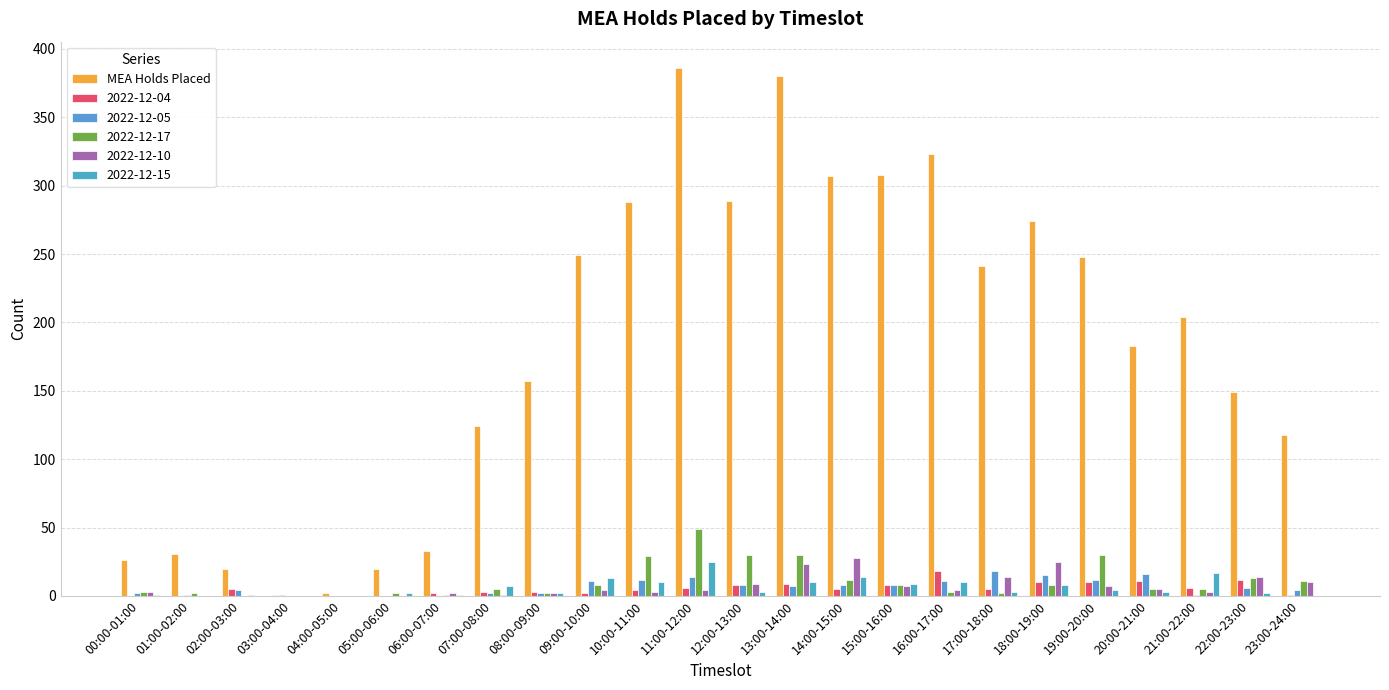

What is the label of the 18th bar from the right?

06:00-07:00